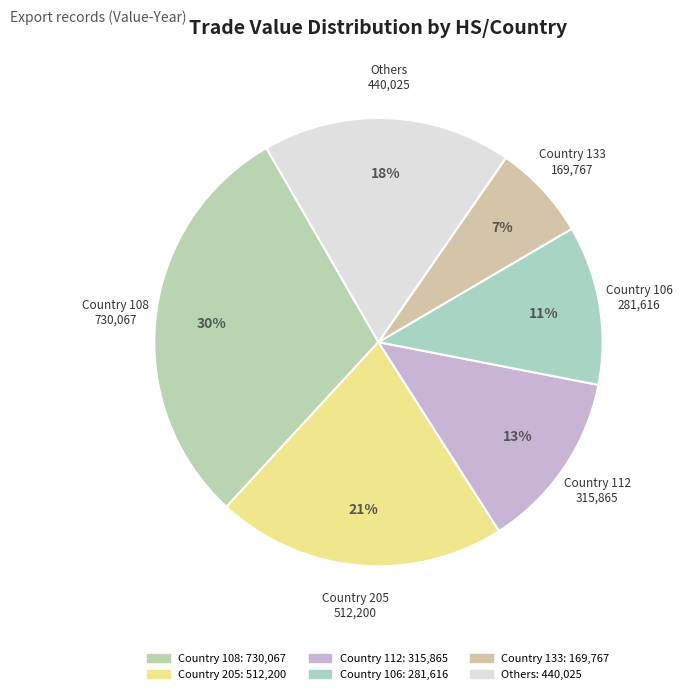

Count the number of slices in the pie.

6